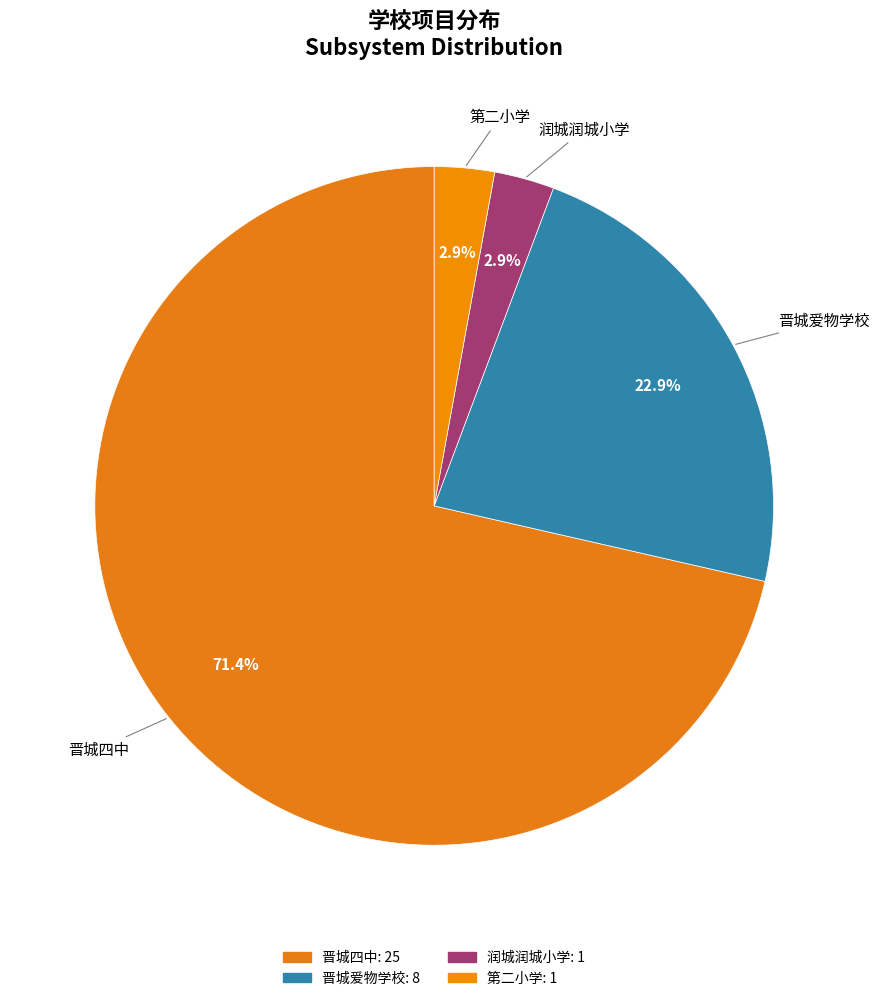

What is the largest slice in the pie chart?

晋城四中